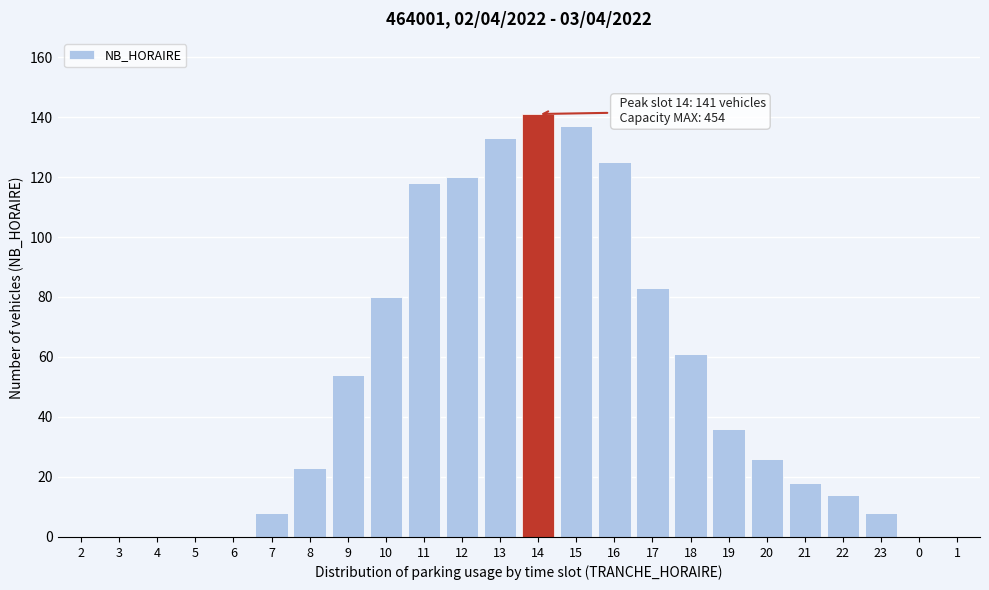

Reading right to left, what are all the values shown in this chart?

1=0	0=0	23=8	22=14	21=18	20=26	19=36	18=61	17=83	16=125	15=137	14=141	13=133	12=120	11=118	10=80	9=54	8=23	7=8	6=0	5=0	4=0	3=0	2=0